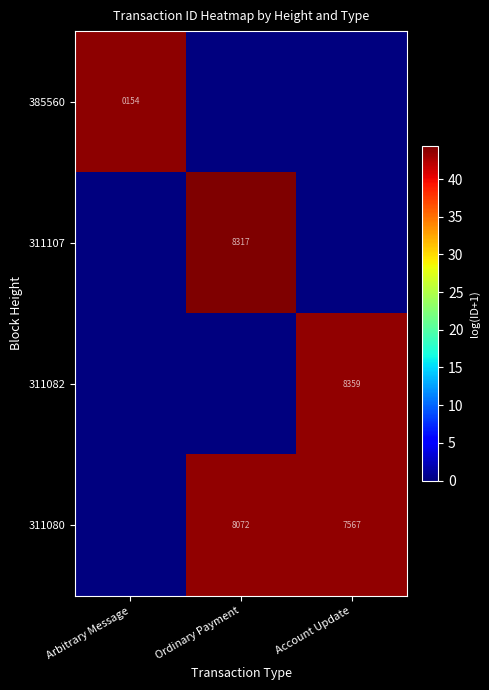

True or false: 311107 has a value of 8317 at Ordinary Payment.

True